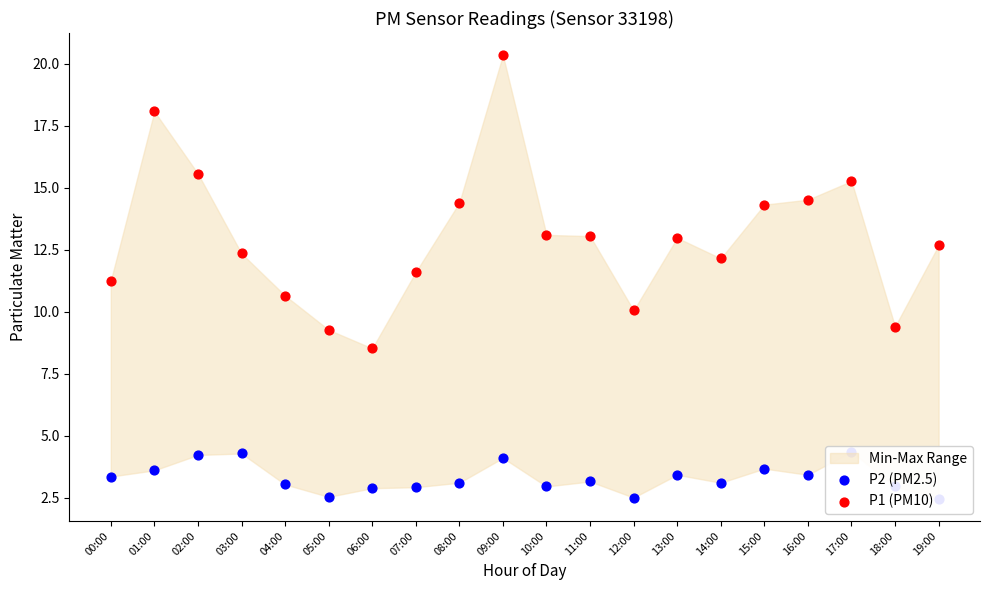

Which series has the largest Y range (max minus min)?

P1 (PM10)